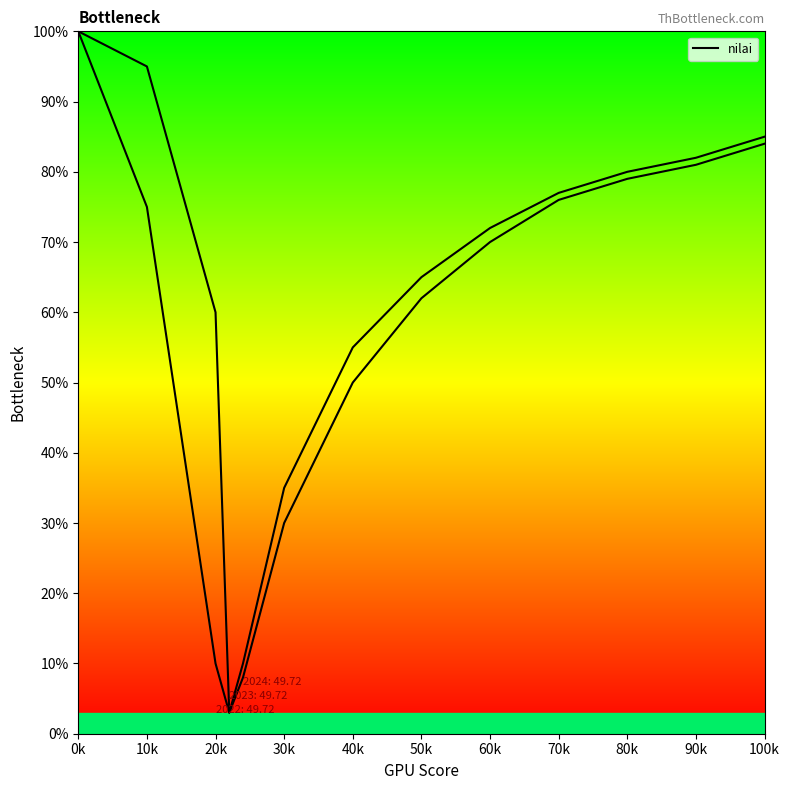

How many lines are shown in the chart?

1